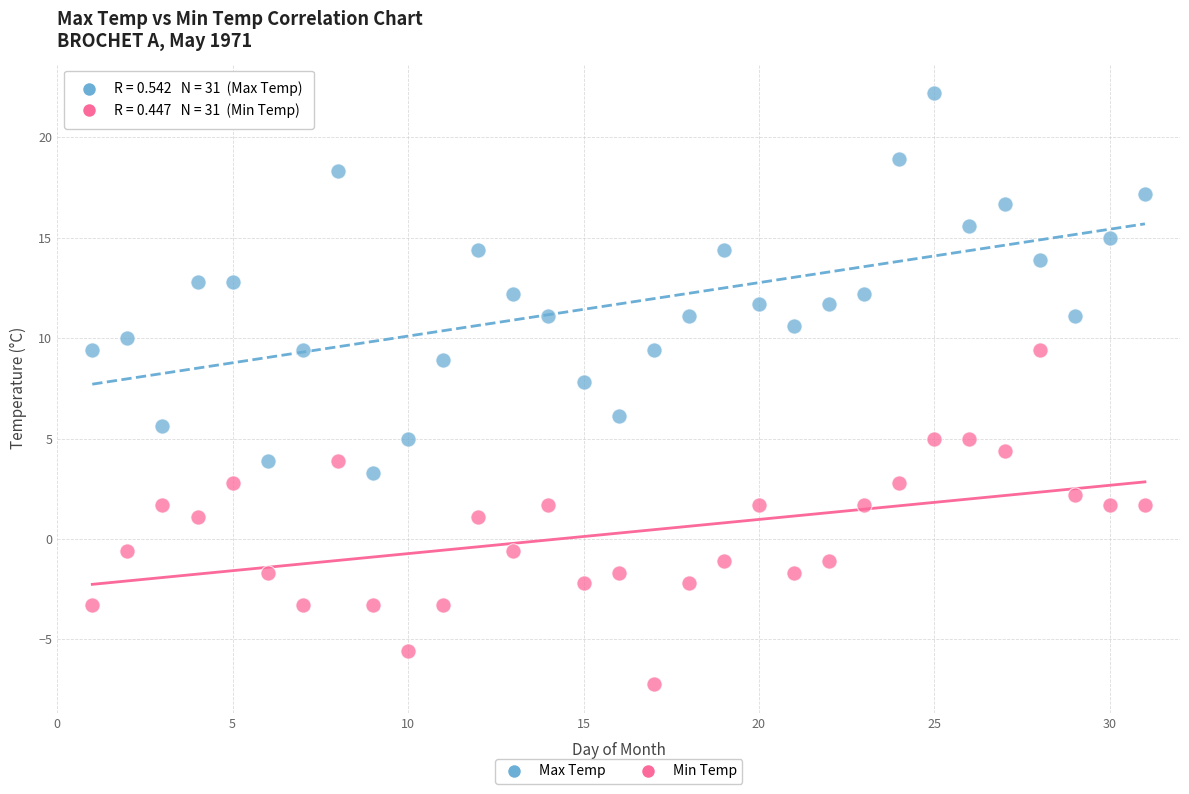

Across all data points, what is the range of Y values (max minus min)?

29.4